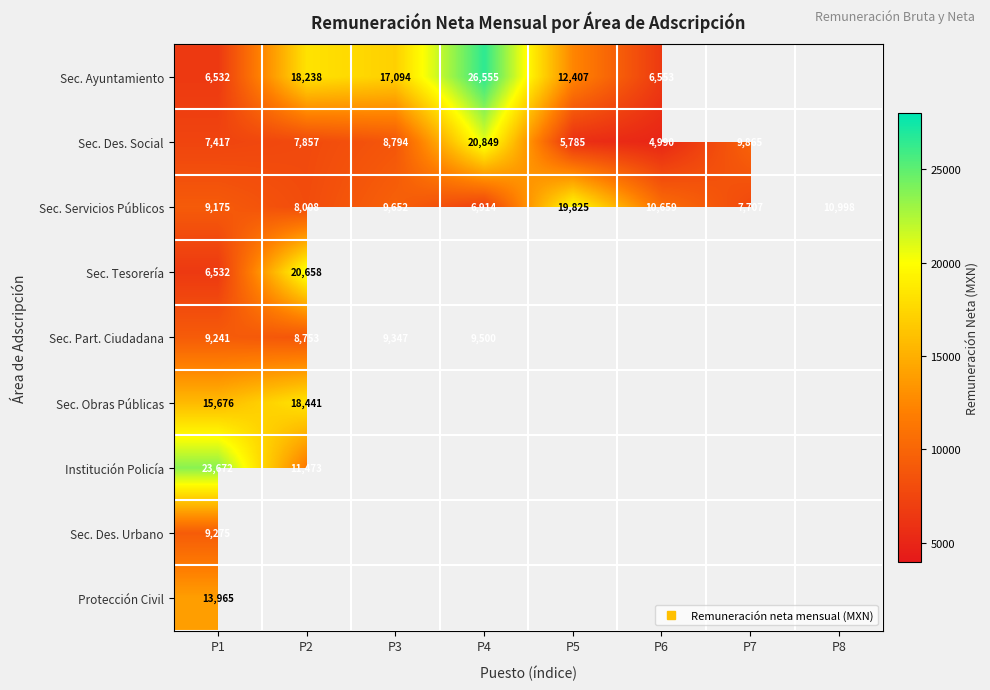

List the series in order of their peak value, highest first.

Sec. Ayuntamiento, Institución Policía, Sec. Des. Social, Sec. Tesorería, Sec. Servicios Públicos, Sec. Obras Públicas, Protección Civil, Sec. Part. Ciudadana, Sec. Des. Urbano